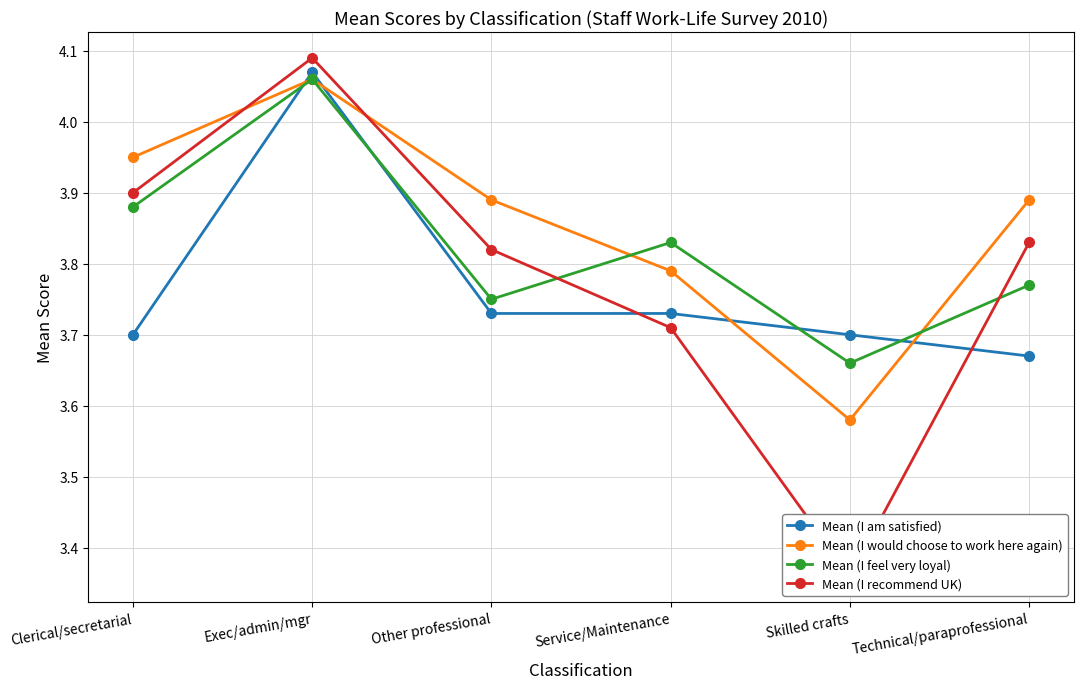

True or false: Mean (I feel very loyal) has more than 0 points higher than both neighbors.

True